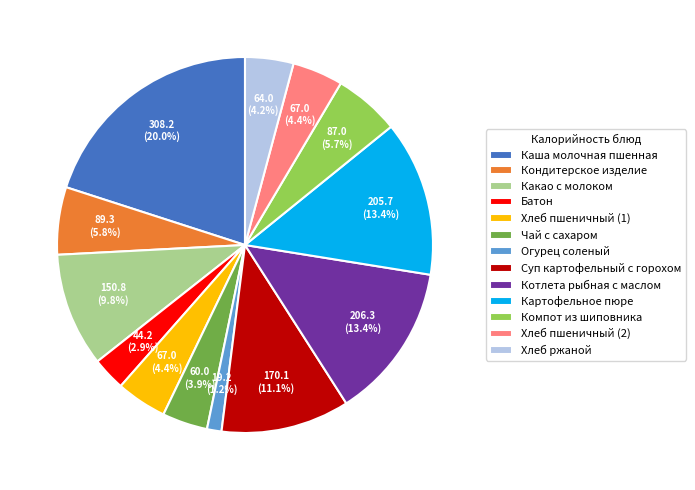

Which slice is the smallest?

Огурец соленый